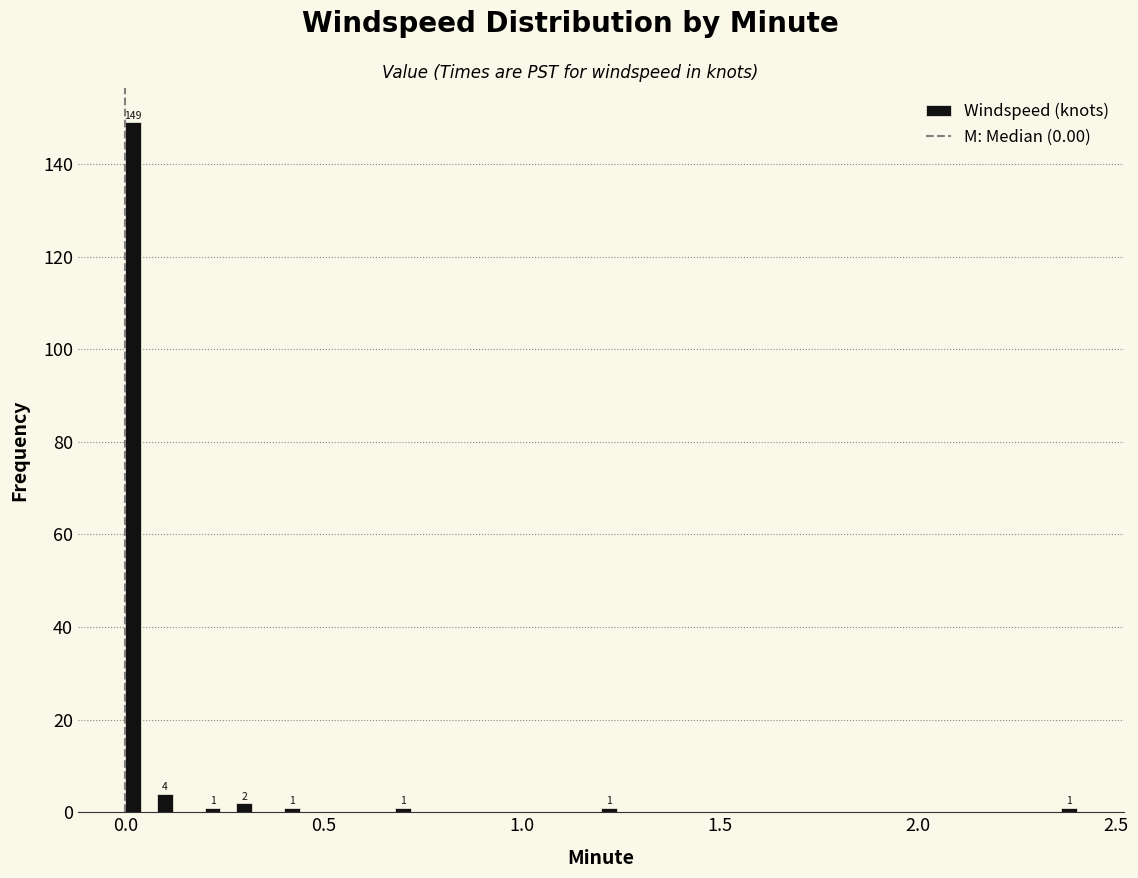

Read against the x-axis, roughly where is the centre of the tallest bar?

0.00